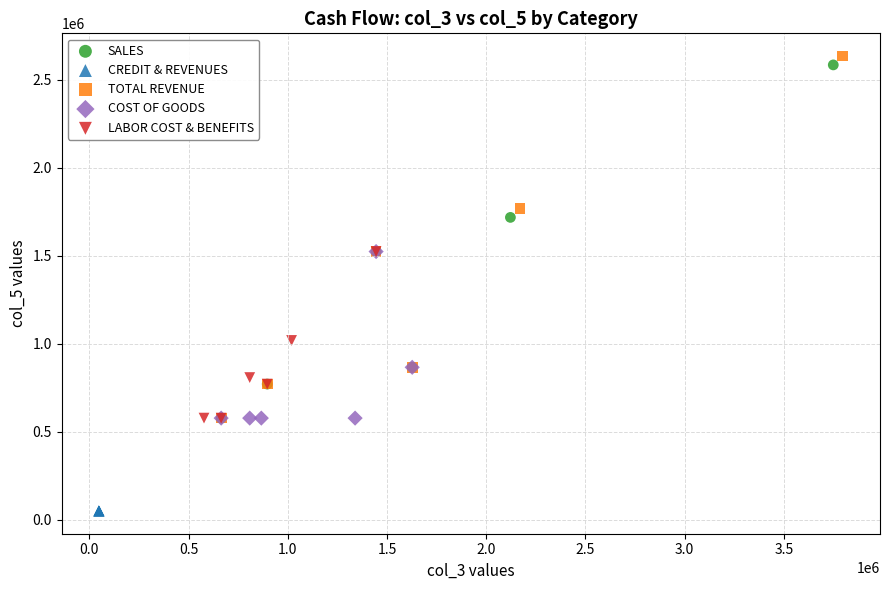

Which series reaches the minimum Y coordinate?

CREDIT & REVENUES